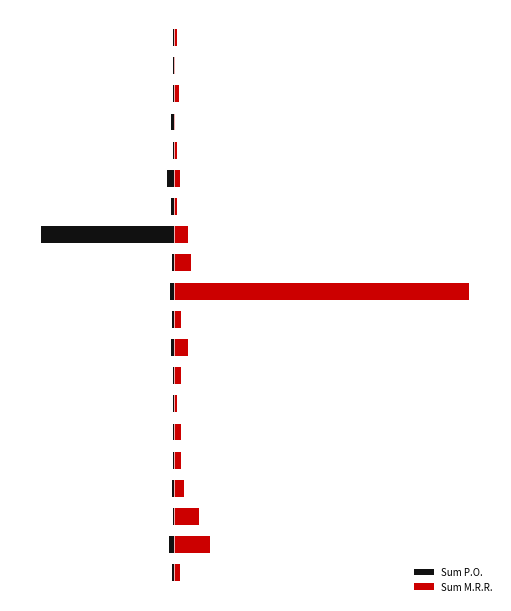

What is the difference between the Sum M.R.R. values at 12 and 5?

12.0